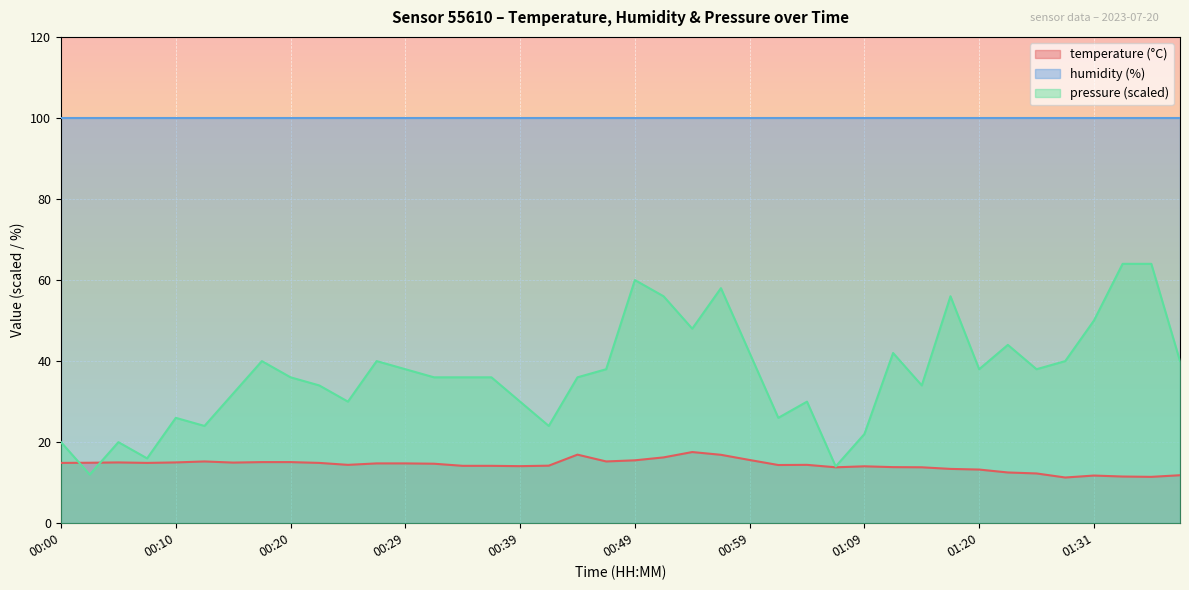

List the series in order of their peak value, highest first.

humidity (%), pressure (scaled), temperature (°C)